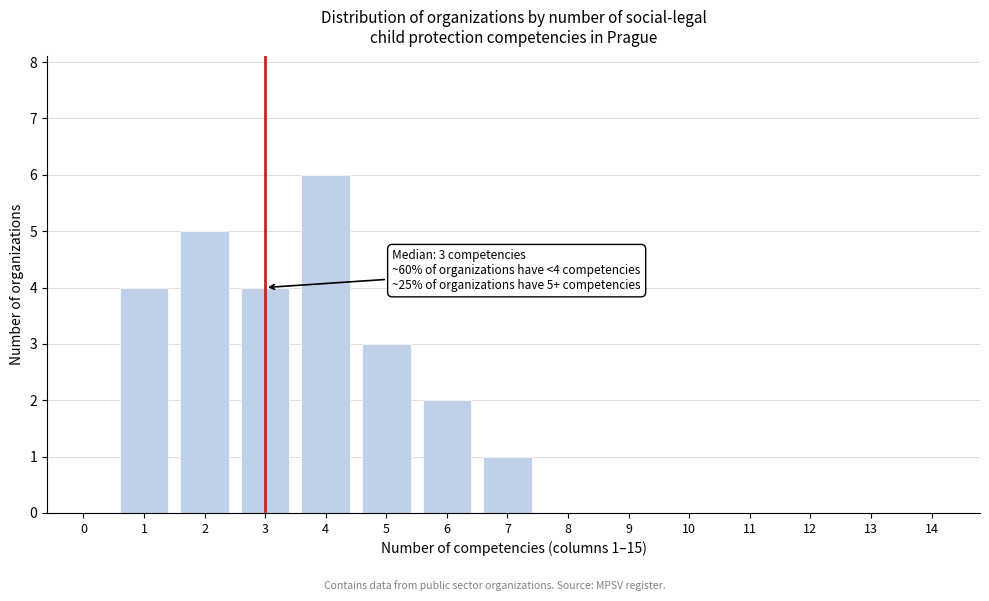

Reading left to right, what are all the values shown in this chart?

0=0	1=4	2=5	3=4	4=6	5=3	6=2	7=1	8=0	9=0	10=0	11=0	12=0	13=0	14=0